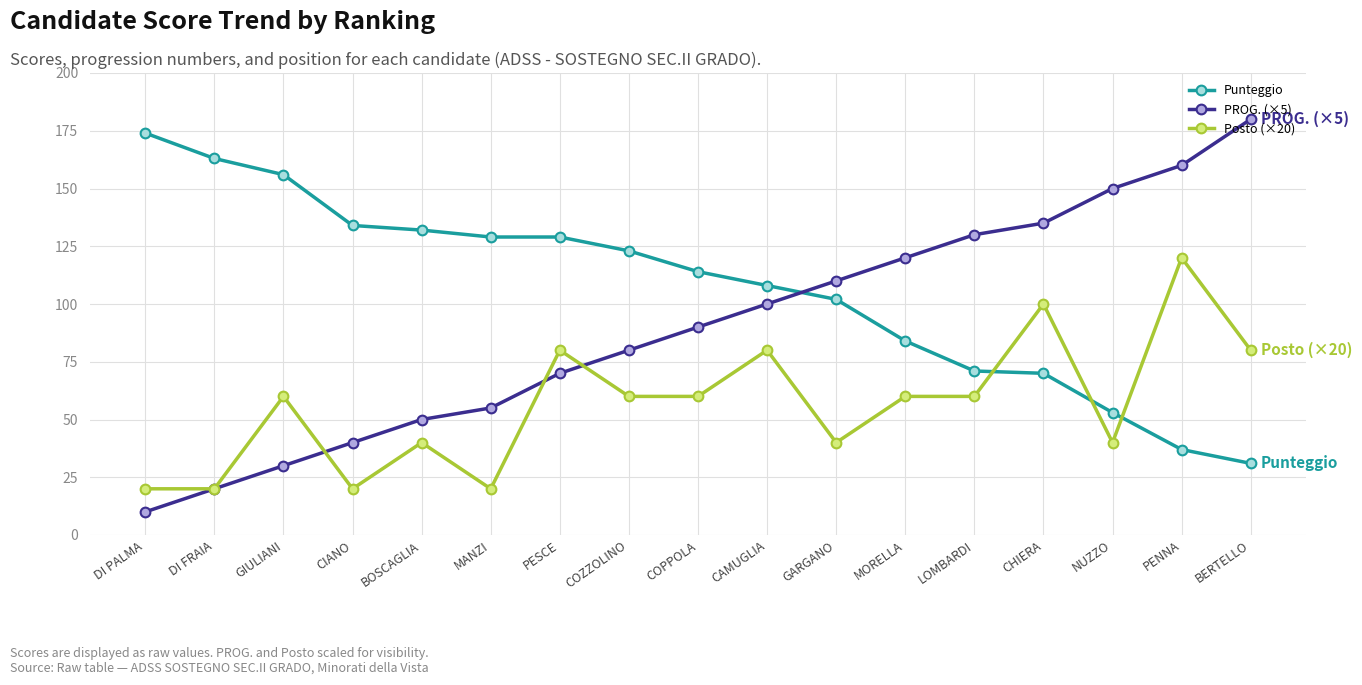

Which series has the largest total across all categories?

Punteggio